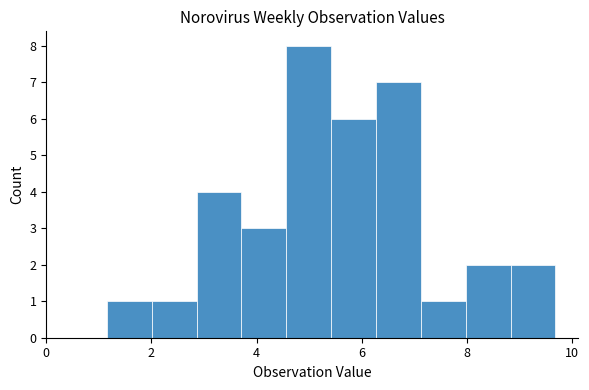

Reading left to right, transcribe this chart: for each bar, give the range it covers on the x-axis and its height. Neither the bar edges nor the heights are printed on the chart, so give them approximately, as read against the axes.

1.2 to 2.0: 1
2.0 to 2.8: 1
2.8 to 3.8: 4
3.8 to 4.6: 3
4.6 to 5.4: 8
5.4 to 6.2: 6
6.2 to 7.2: 7
7.2 to 8.0: 1
8.0 to 8.8: 2
8.8 to 9.6: 2